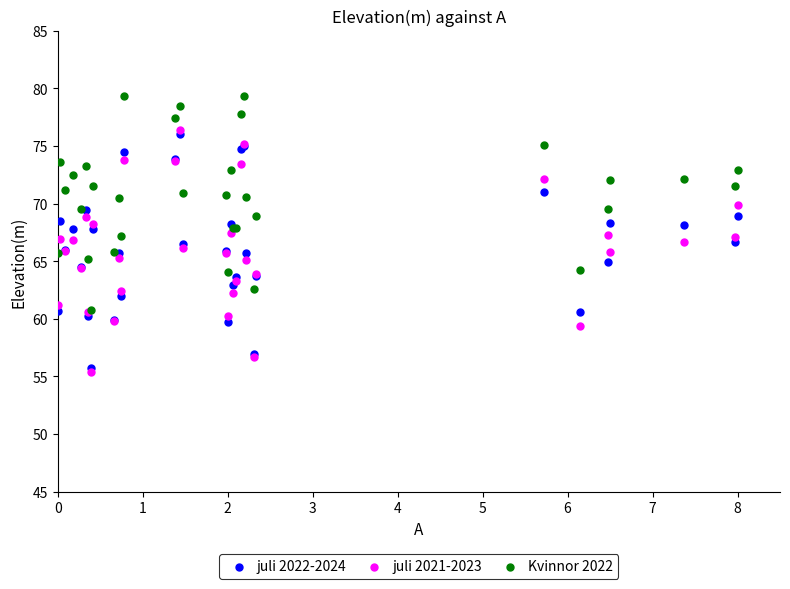

Which series contains the highest Y value?

Kvinnor 2022